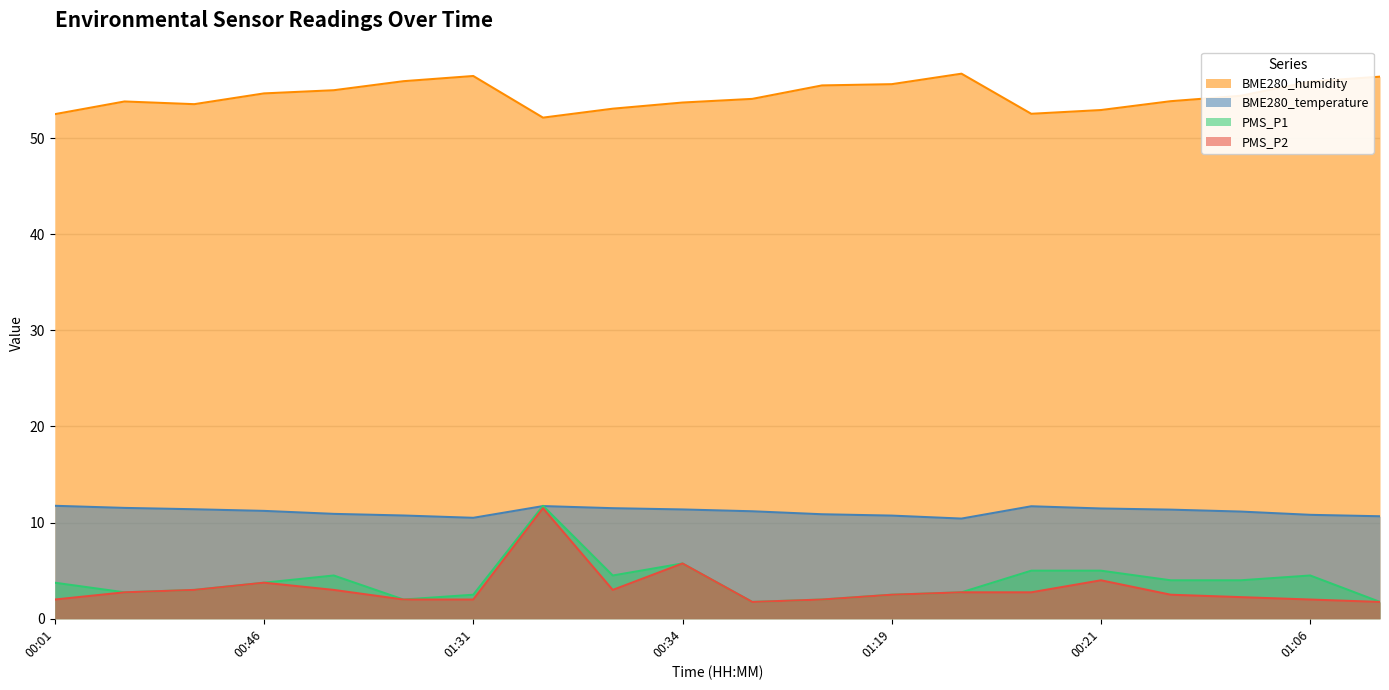

How many interior local valleys does the BME280_temperature series have?

2